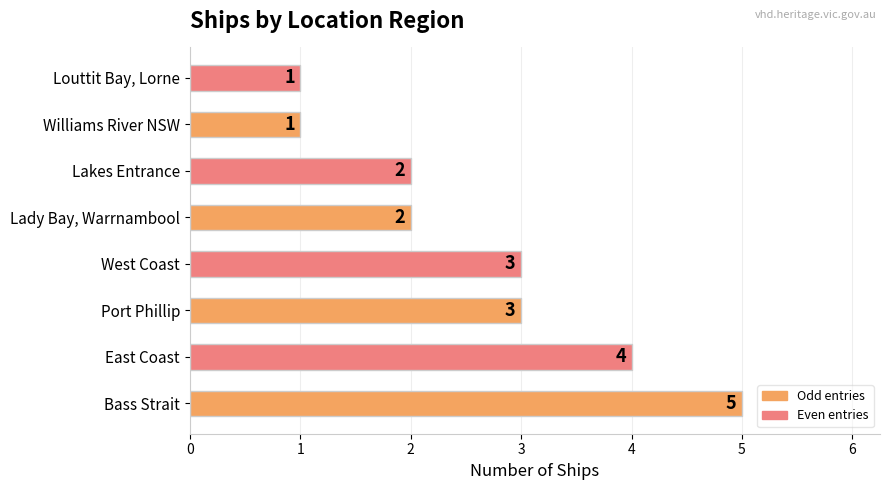

Reading top to bottom, list all the values displayed in this chart.

1	1	2	2	3	3	4	5